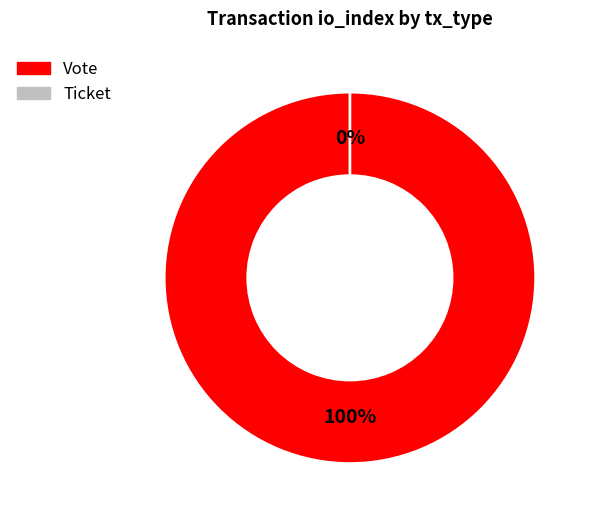

True or false: Vote accounts for 89% of the total.

False